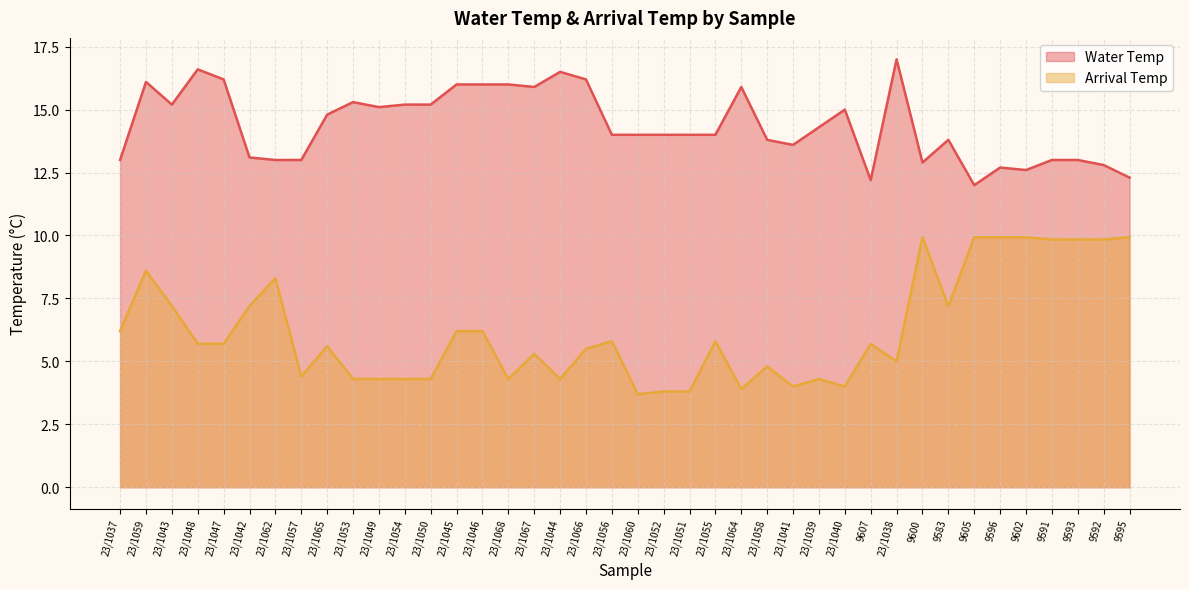

In Water Temp, how many points are lower than both neighbors (excluding endpoints)?

8